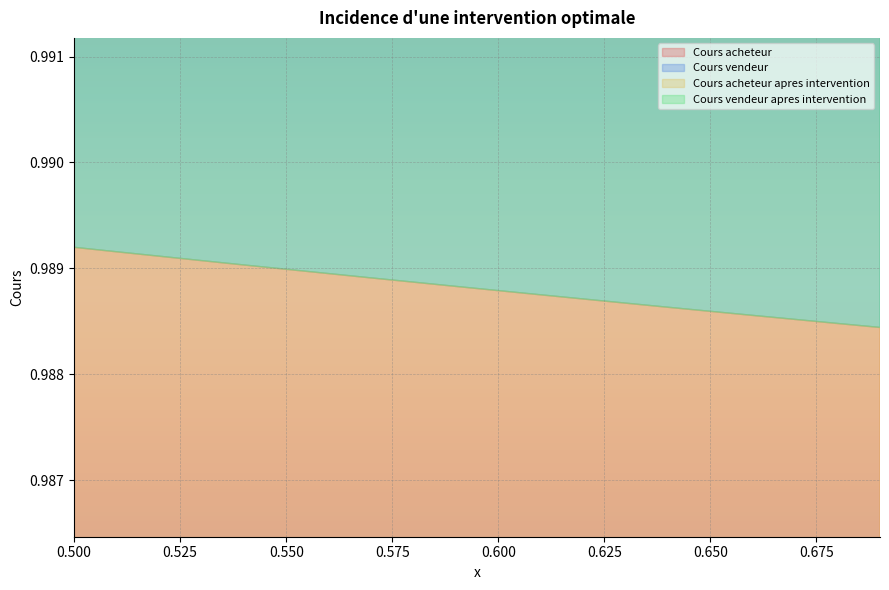

What is the value of the Cours vendeur apres intervention point at the 10th from the left?

1.0